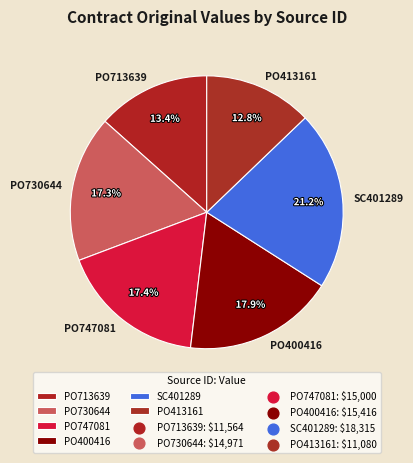

To the nearest percent, what portion does PO747081 represent?

17%